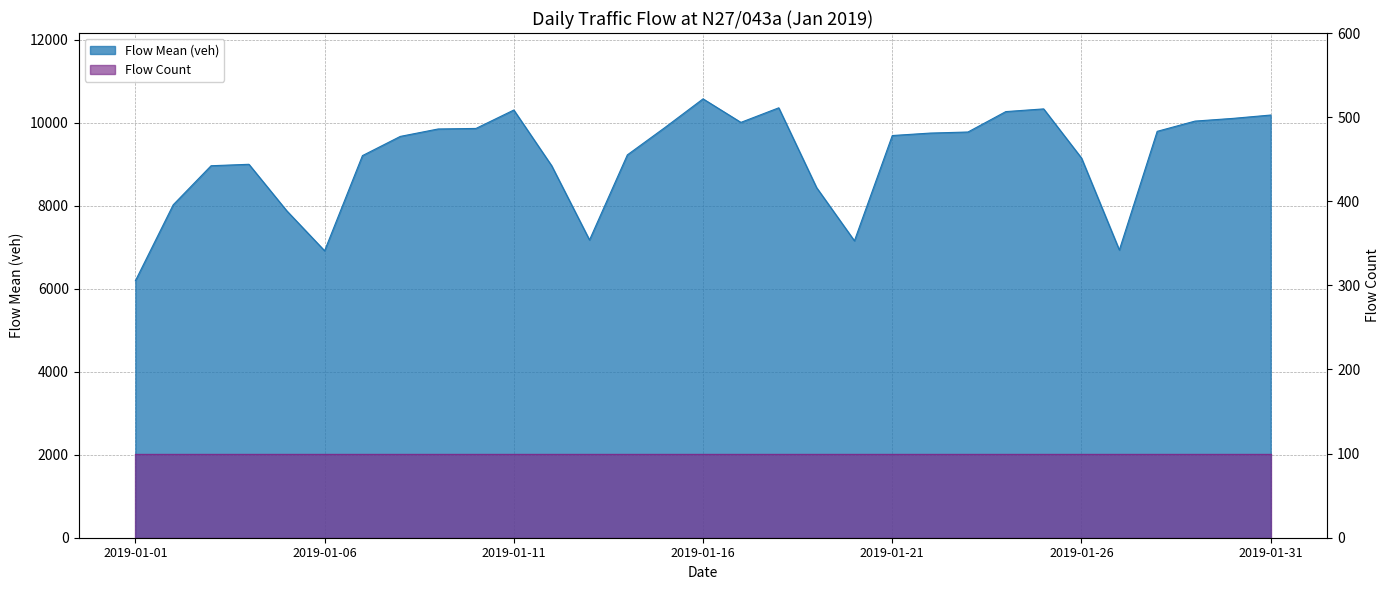

Count the number of categories in the chart.

31